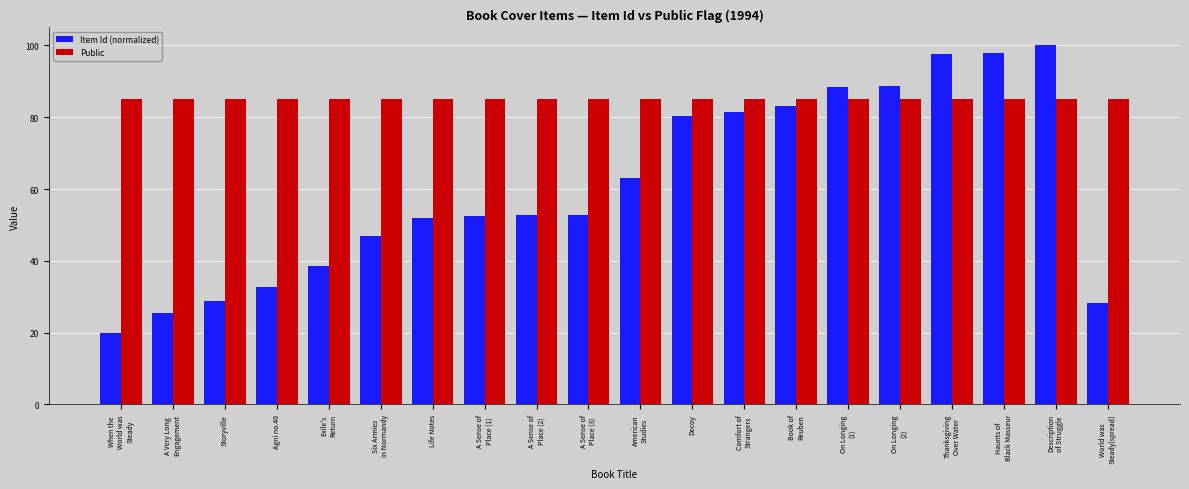

True or false: Item Id (normalized) has a value of 32.7 at Agni no.40.

True